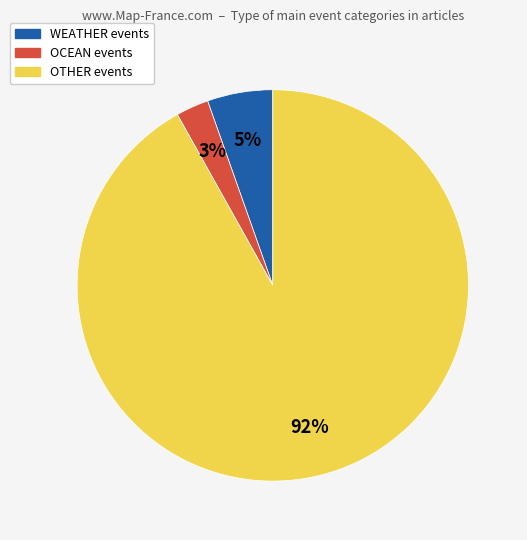

To the nearest percent, what is the difference between the largest and smallest slice percentages?

89%